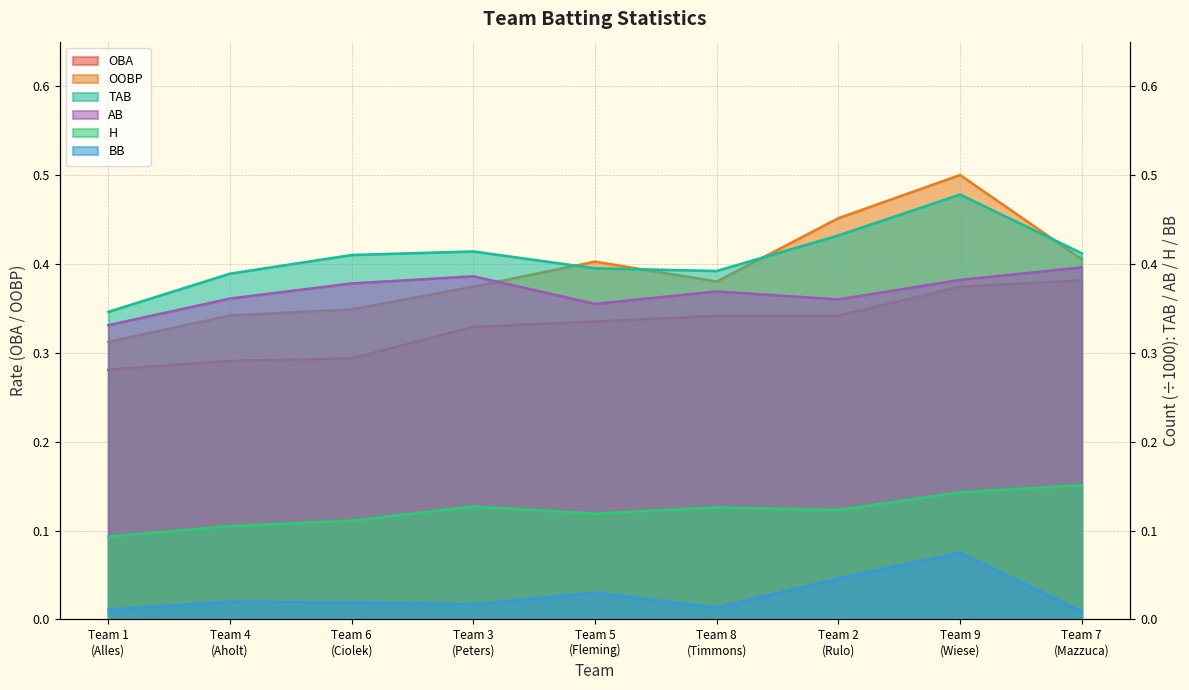

How many OOBP values are between 0 and 1?

9